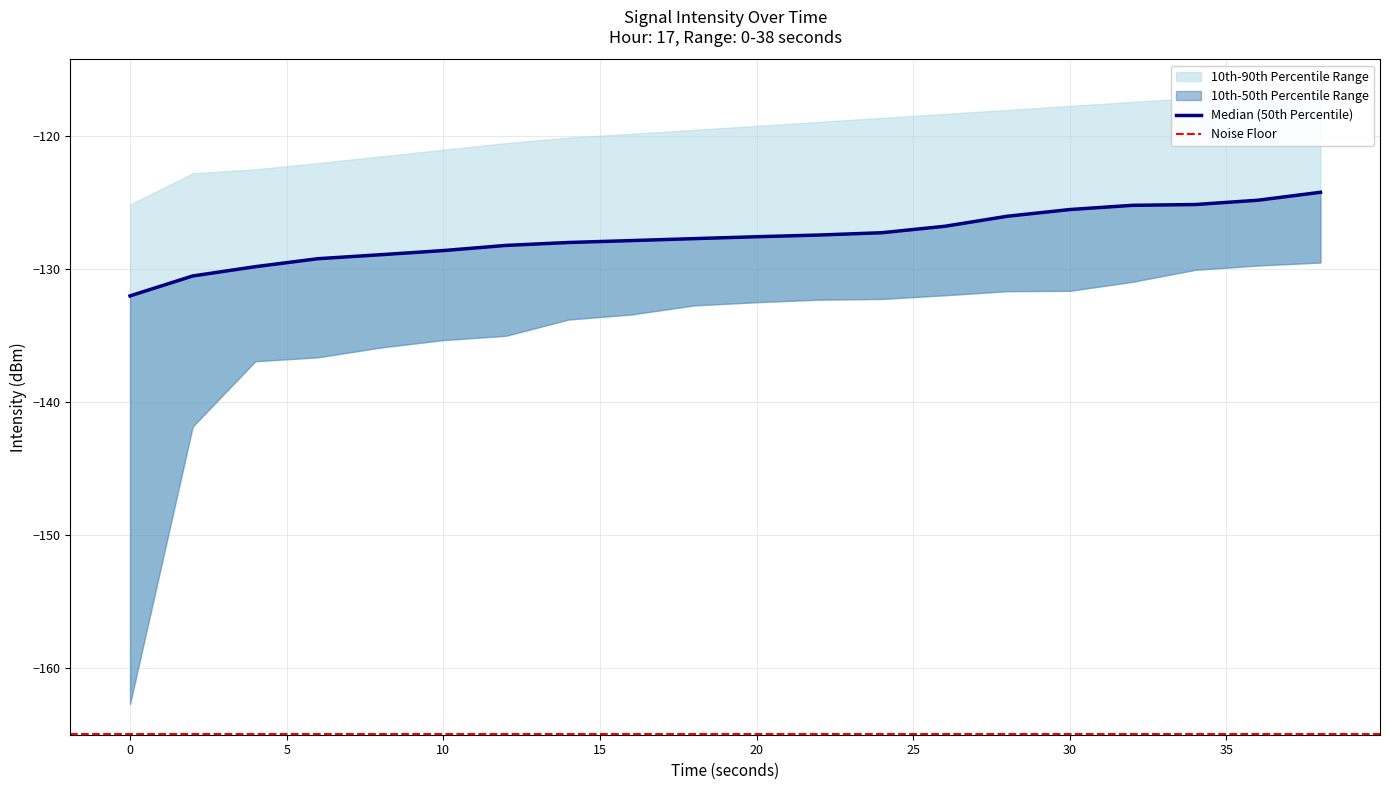

Which label corresponds to the largest value in the chart?

38